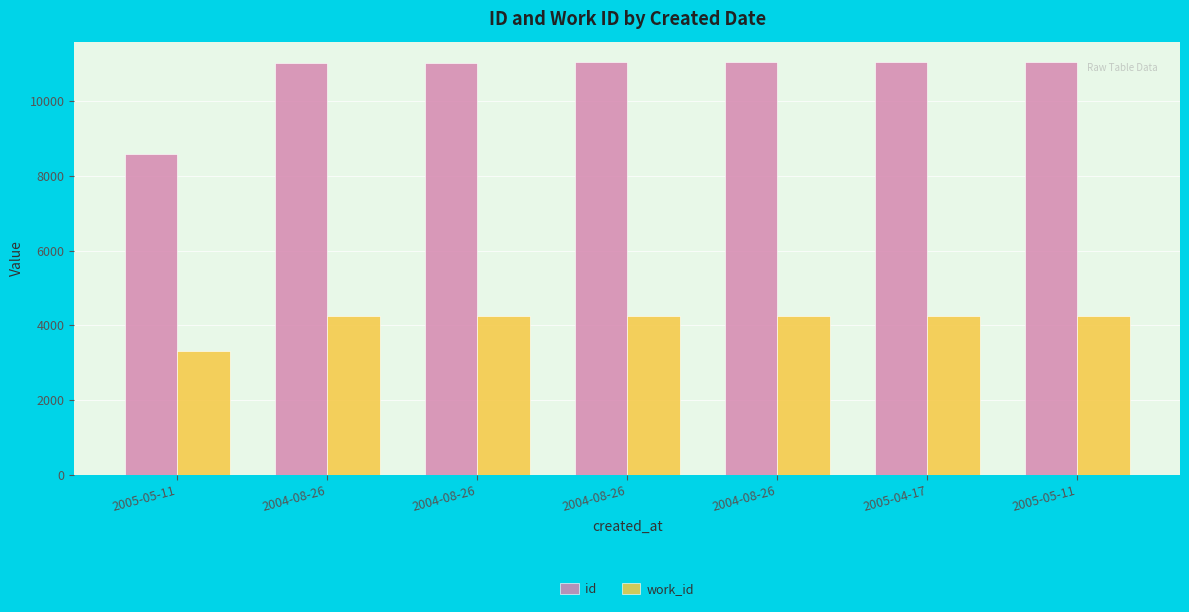

What is the difference between the highest and lowest values at 2005-05-11?

5267